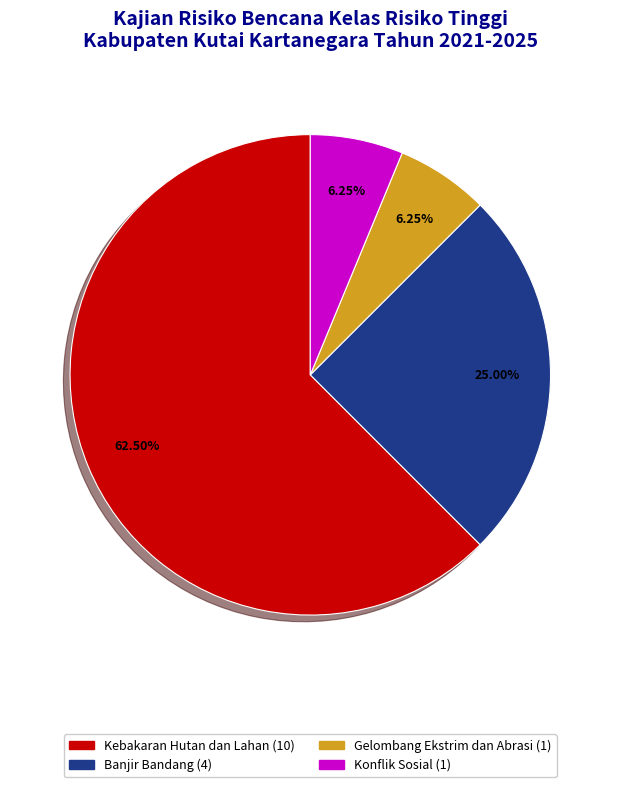

Does Kebakaran Hutan dan Lahan represent more than half of the total?

Yes